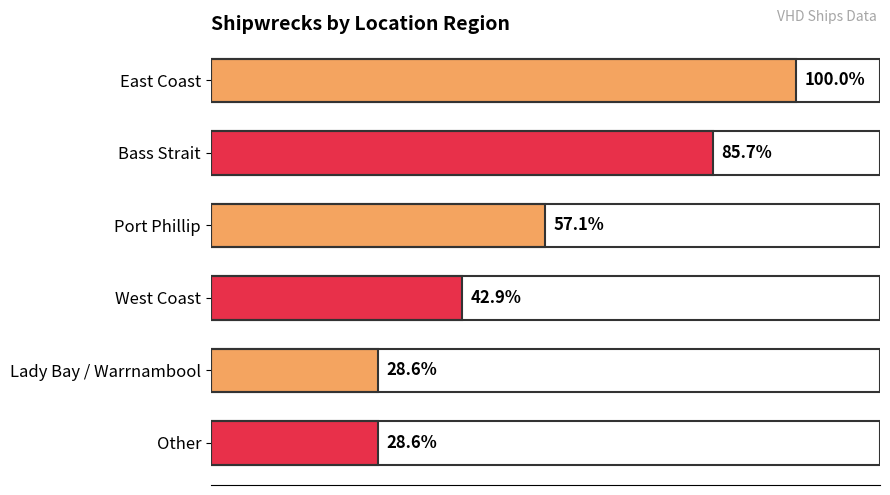

Does the chart contain any negative values?

No